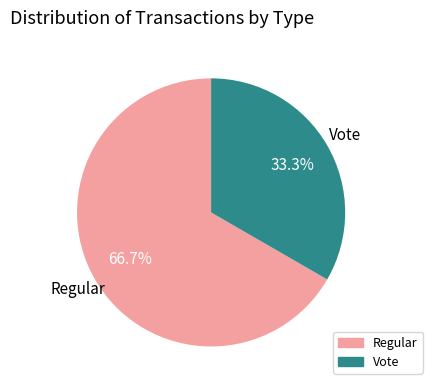

Which has a higher value, Vote or Regular?

Regular